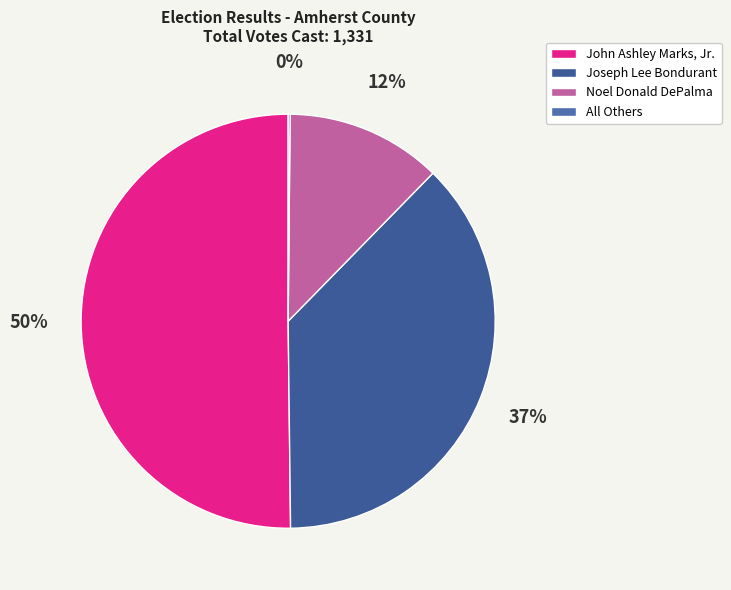

The John Ashley Marks, Jr. slice represents 60% of the pie. True or false?

False